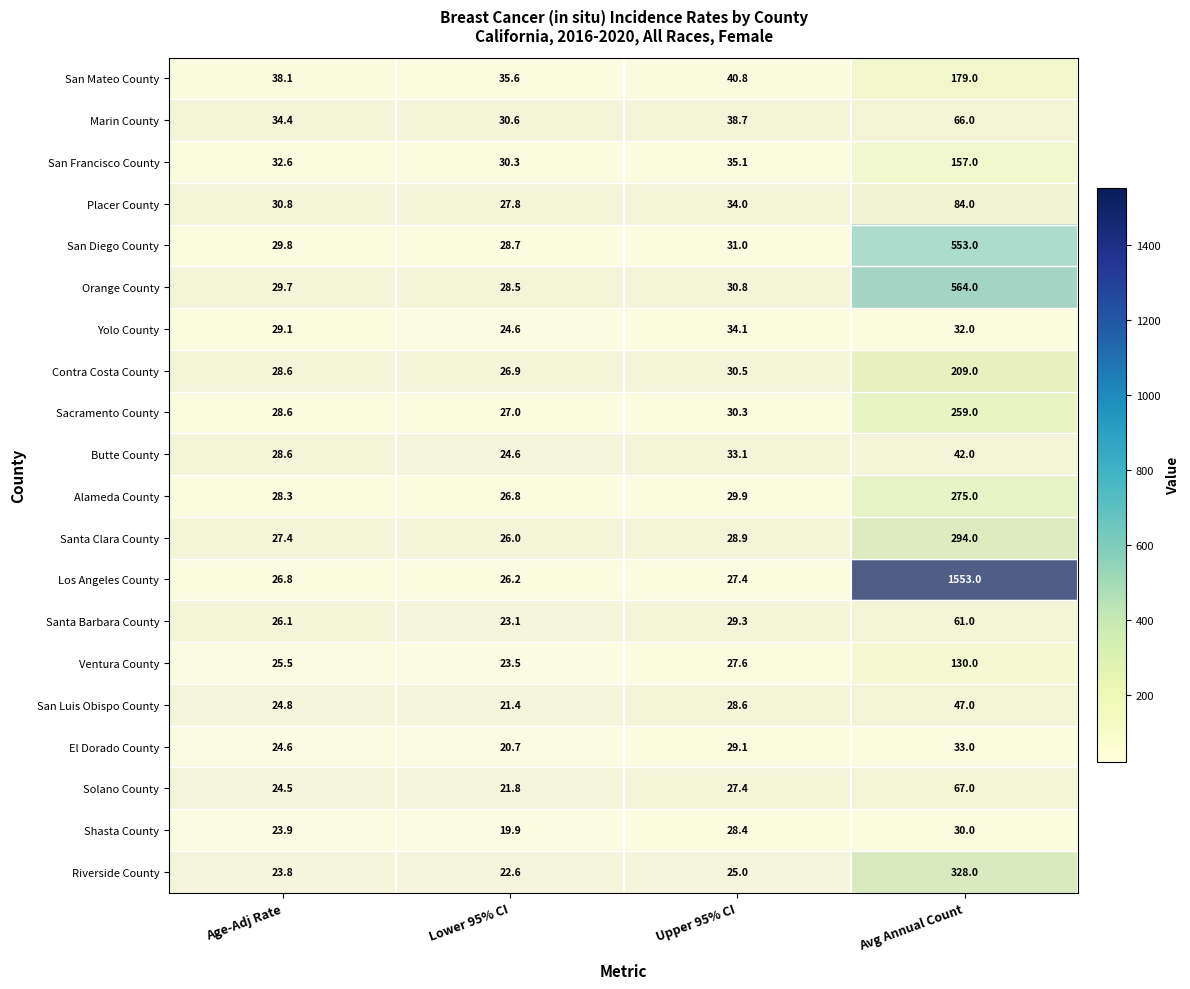

How many values in the Sacramento County series exceed 30?

2